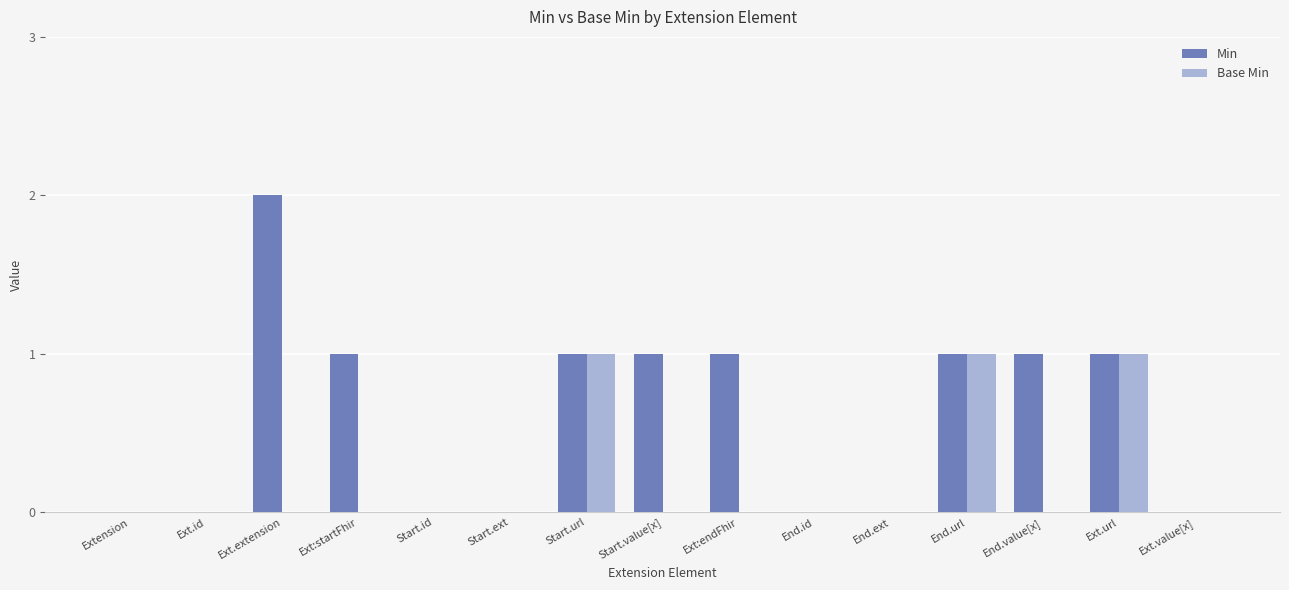

What are all the series names shown in the legend?

Min, Base Min